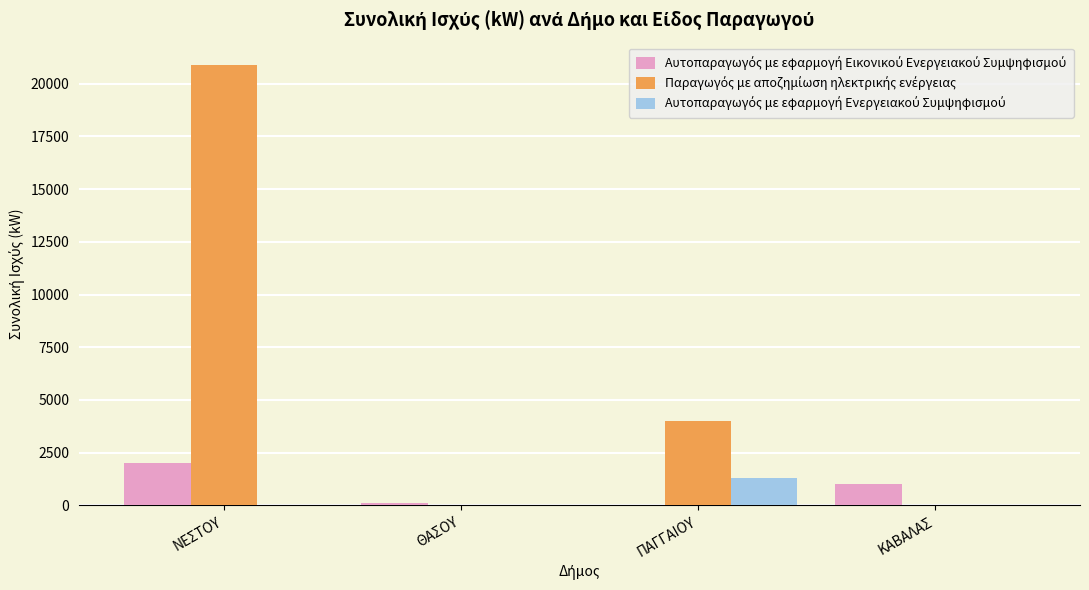

What is the total value across all series at ΝΕΣΤΟΥ?

22893.6